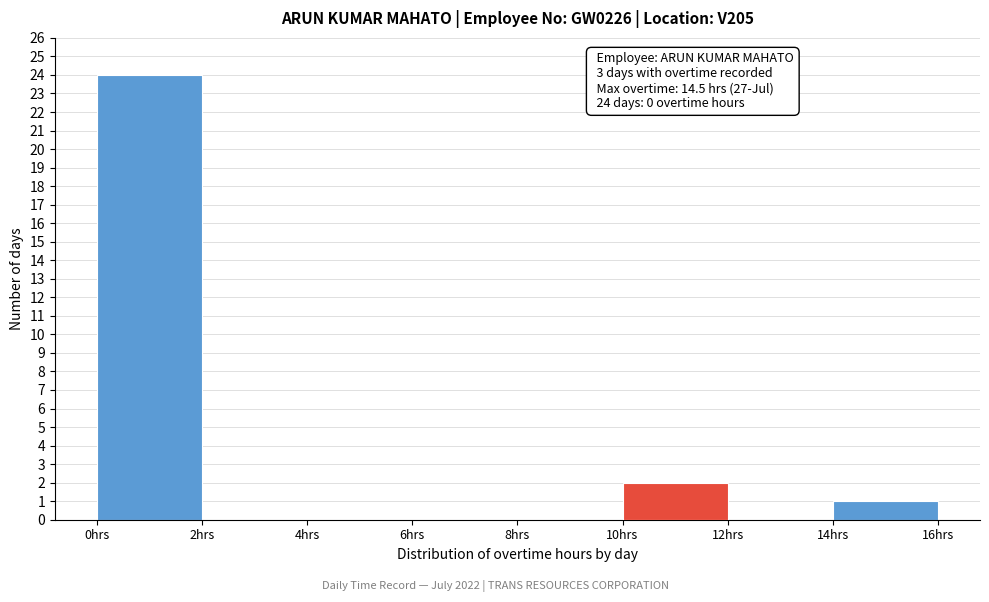

Over which range of the x-axis is the bar tallest?

0 to 2